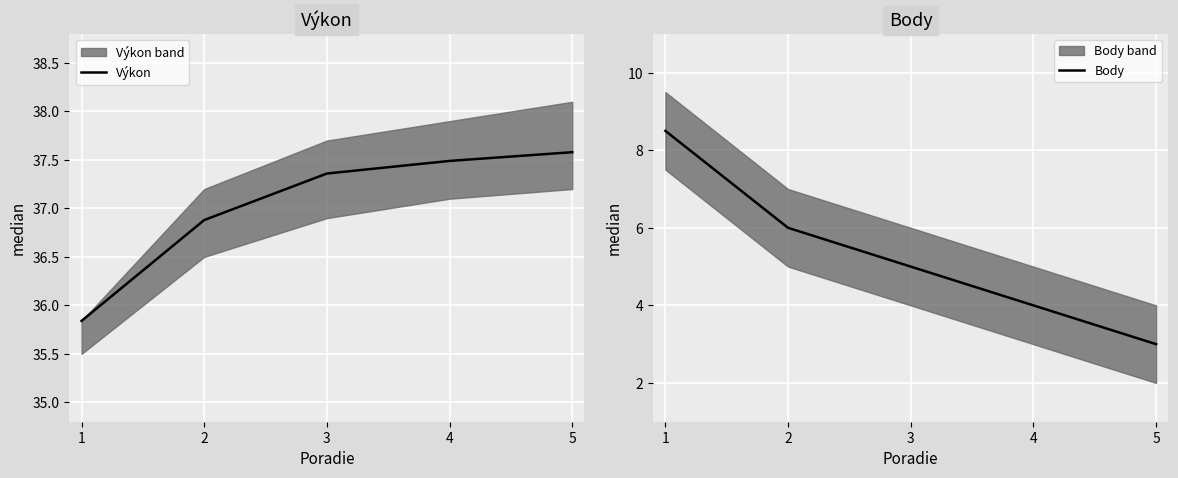

What is the spread (max minus min) of values at 3?

32.4